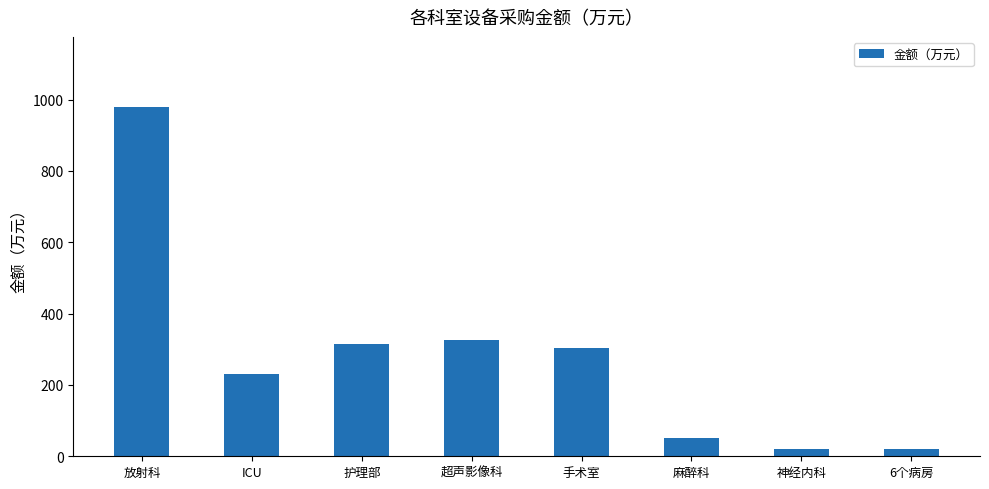

Approximately how many times larger is the value at 6个病房 compared to 手术室?

0.1